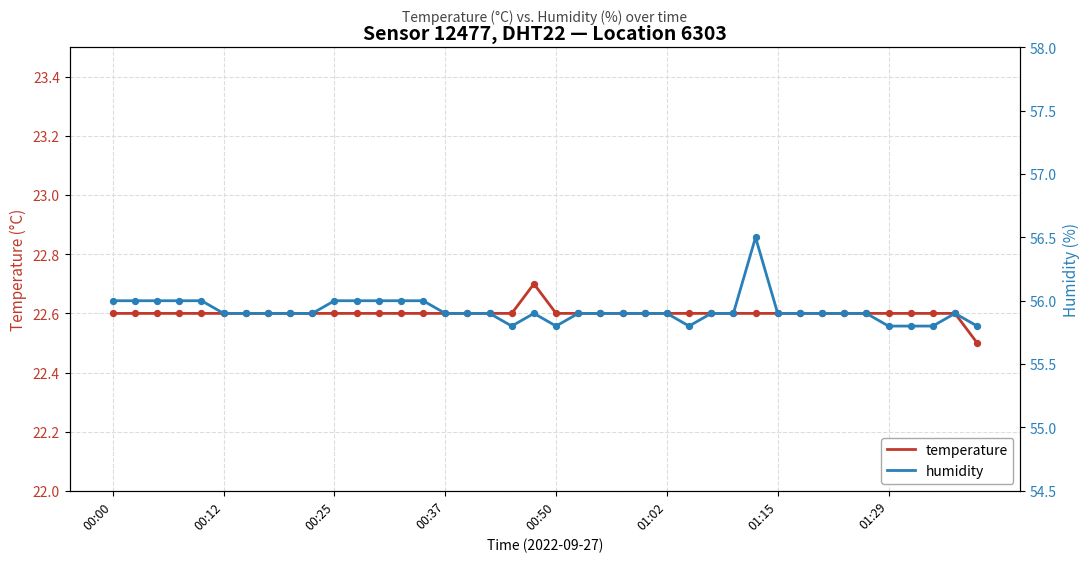

Which series has the widest spread of Y values?

humidity